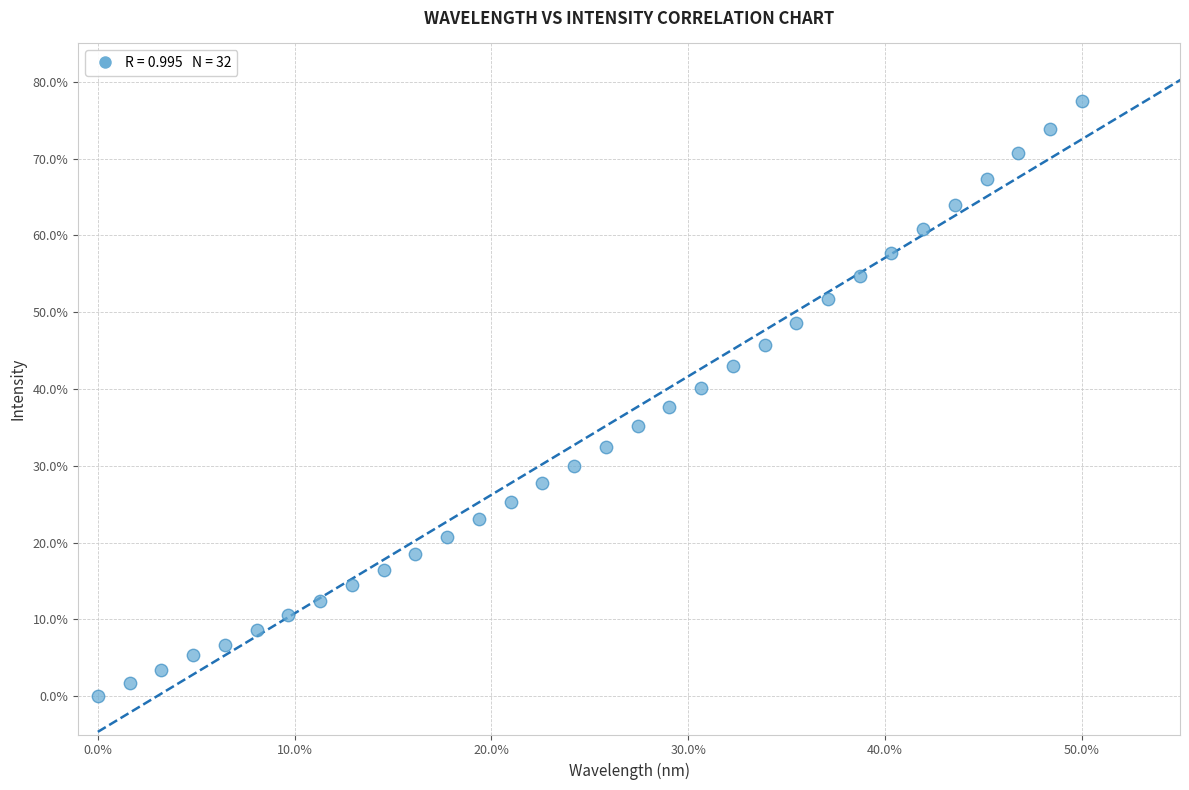

What is the range of X values (max minus min)?

50.0